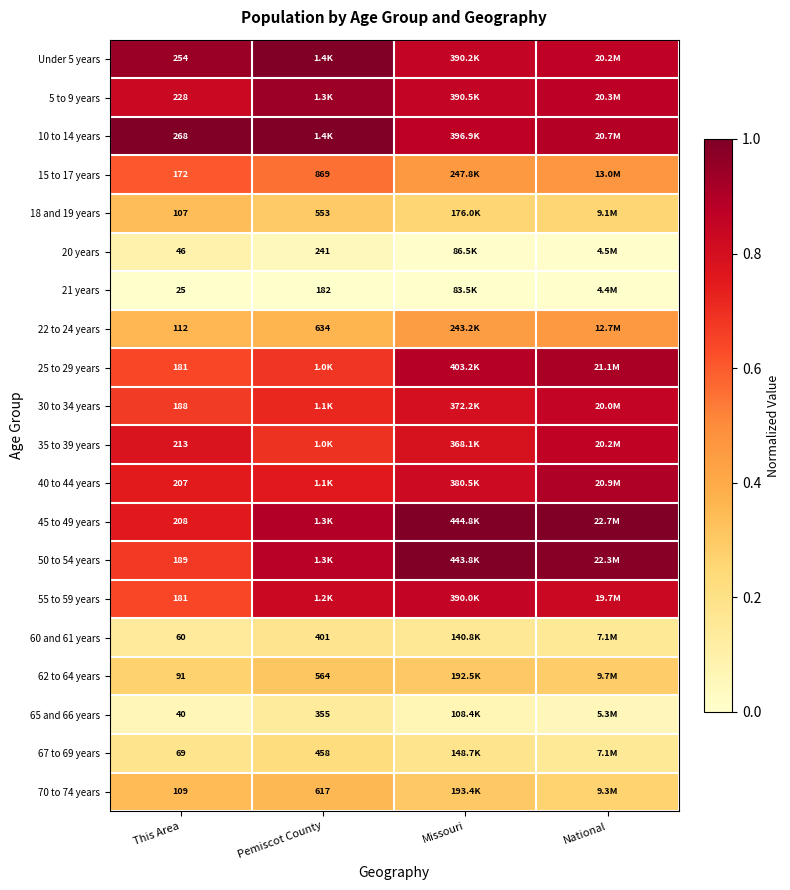

Is the value of 18 and 19 years at This Area greater than the value of 10 to 14 years at This Area?

No